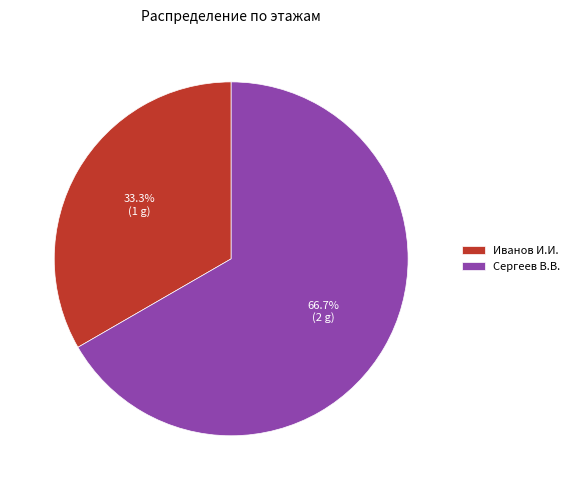

What is the smallest slice in the pie chart?

Иванов И.И.